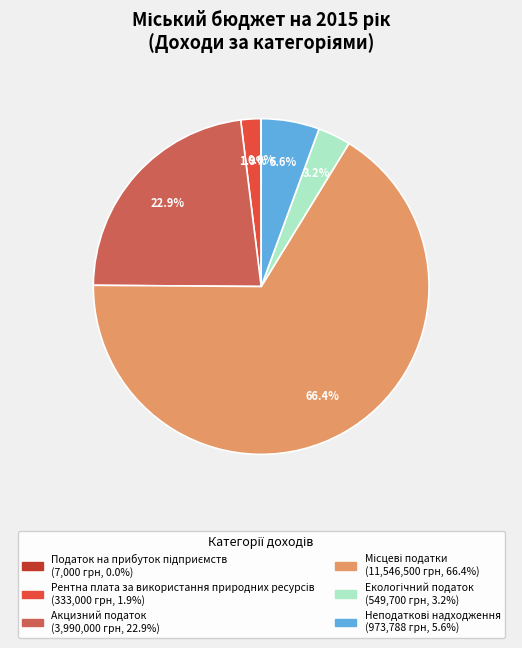

What percentage is NOT represented by Акцизний податок?

77.1%